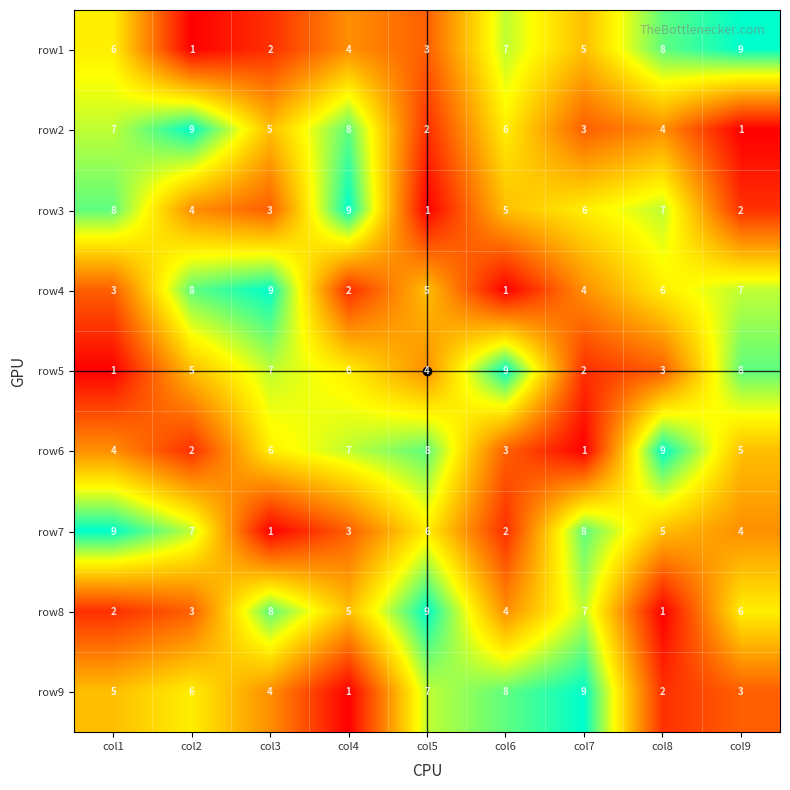

What is the average value of the row3 series?

5